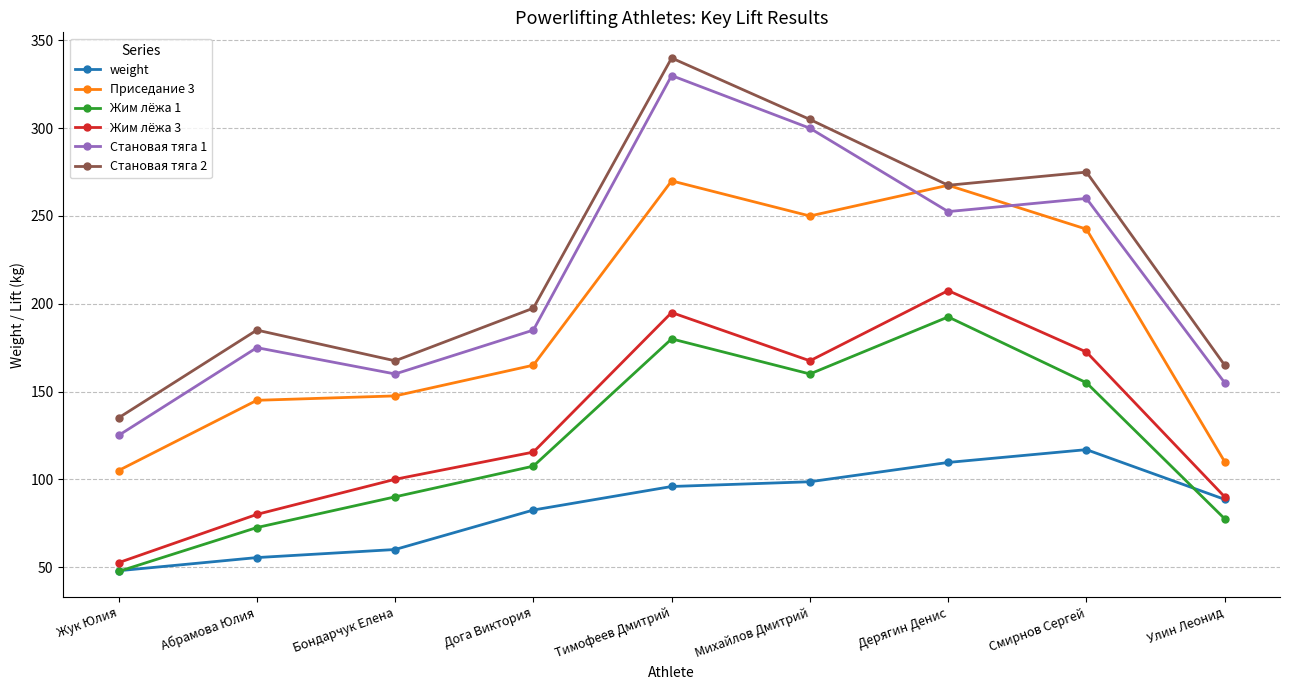

What is the total value across all series at Дерягин Денис?

1297.1